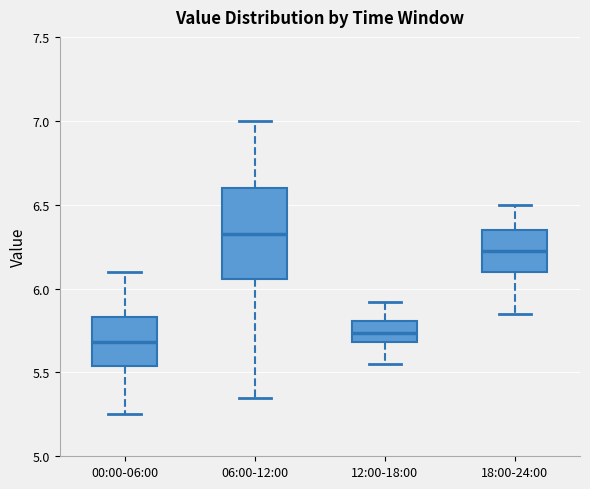

Which box has the lowest median line?

00:00-06:00